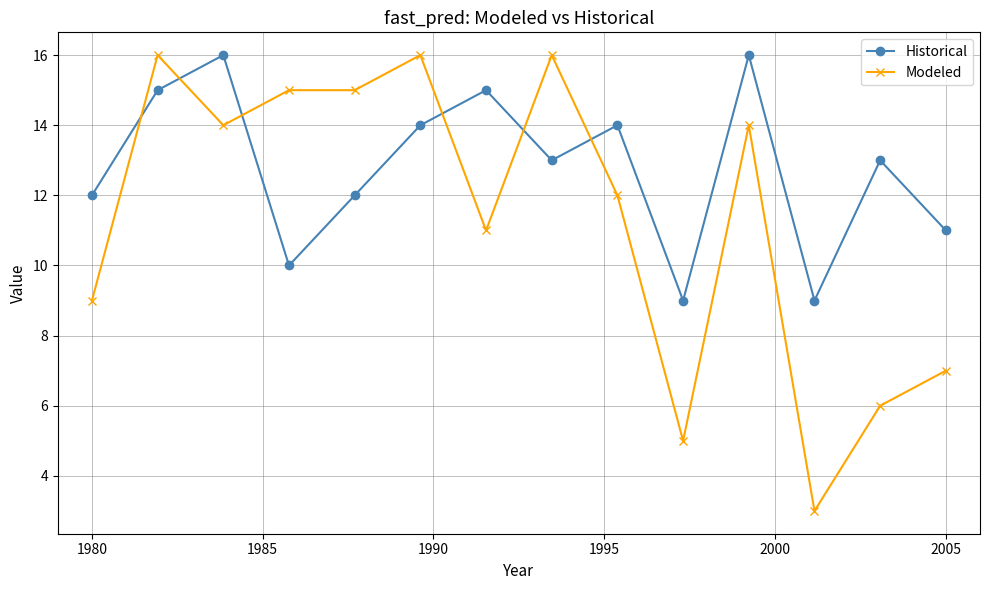

Count the Historical values in the range 11 to 15.

9